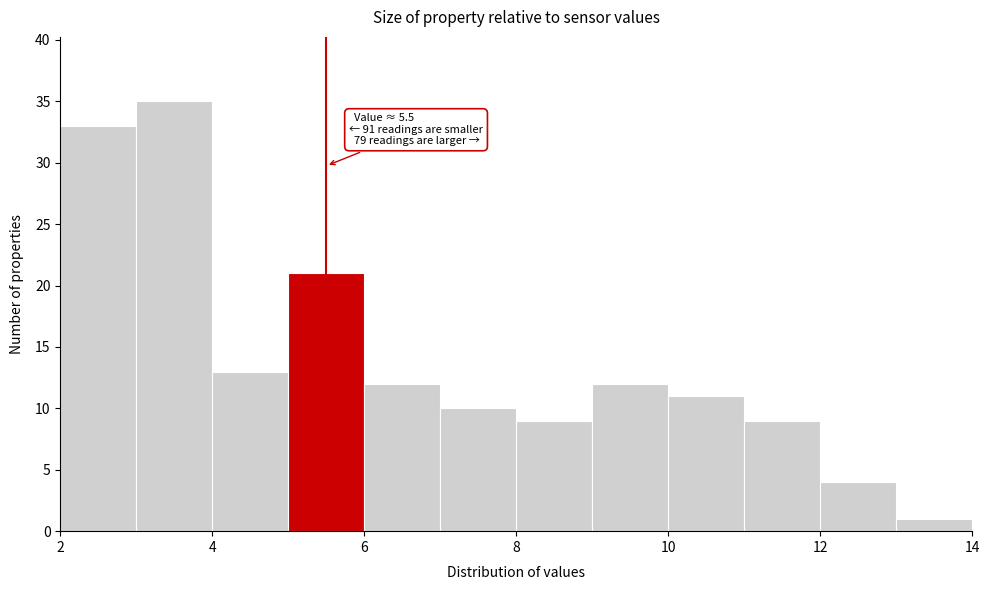

Which range on the x-axis has the tallest bar?

3 to 4